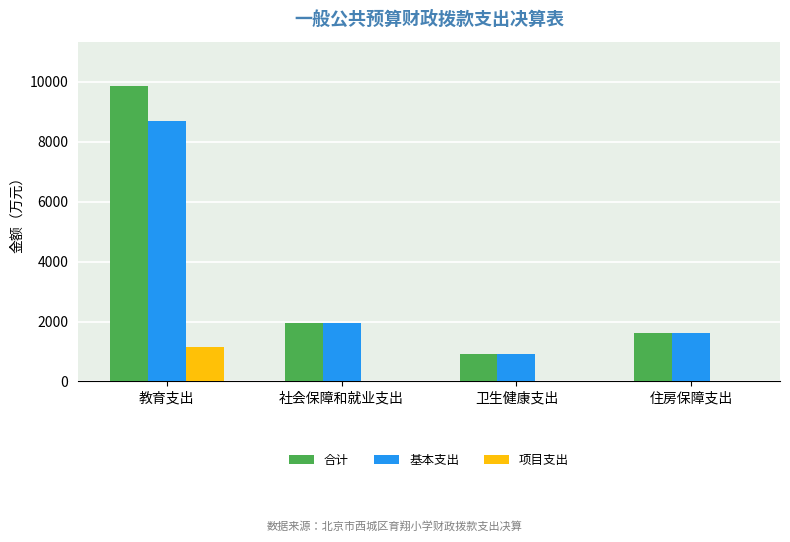

The value of 基本支出 at 社会保障和就业支出 is 1946.4. True or false?

True